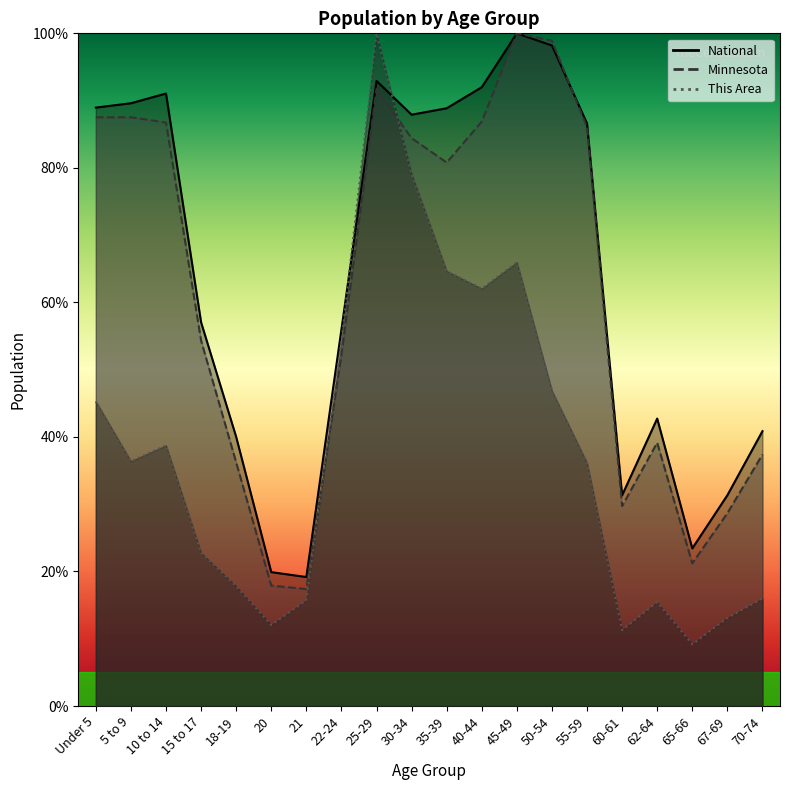

What is the sum of all This Area values?

762.6